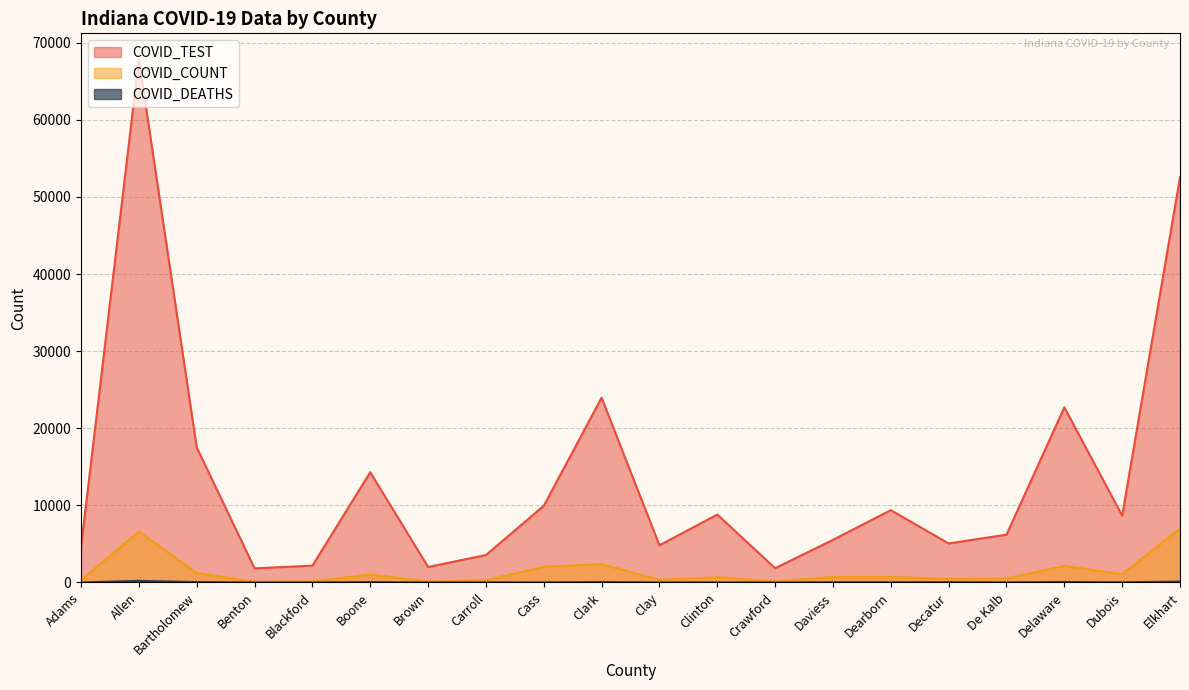

How many values in the COVID_TEST series are below 8673?

10